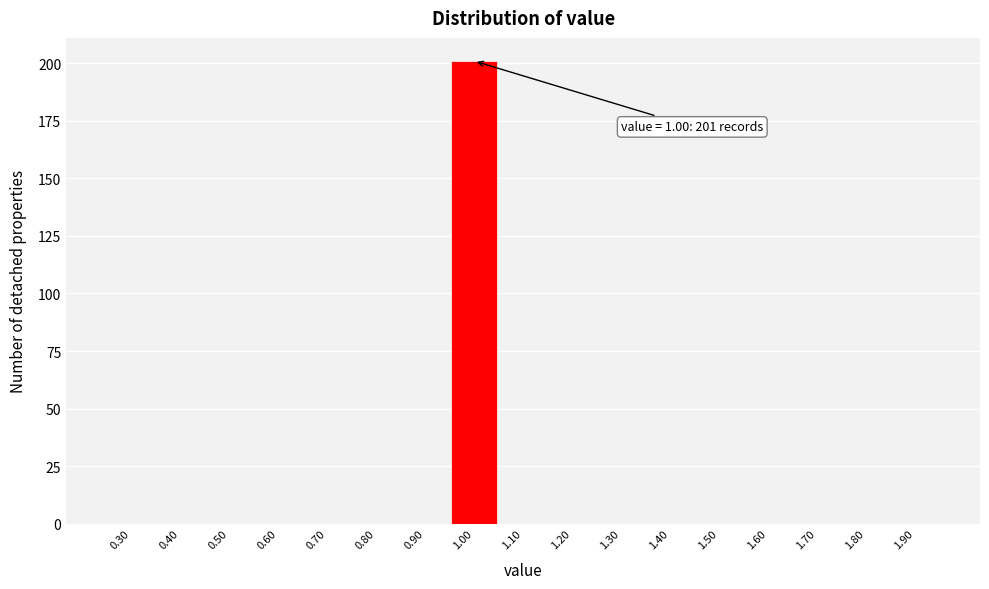

Over which range of the x-axis is the bar tallest?

0.95 to 1.05